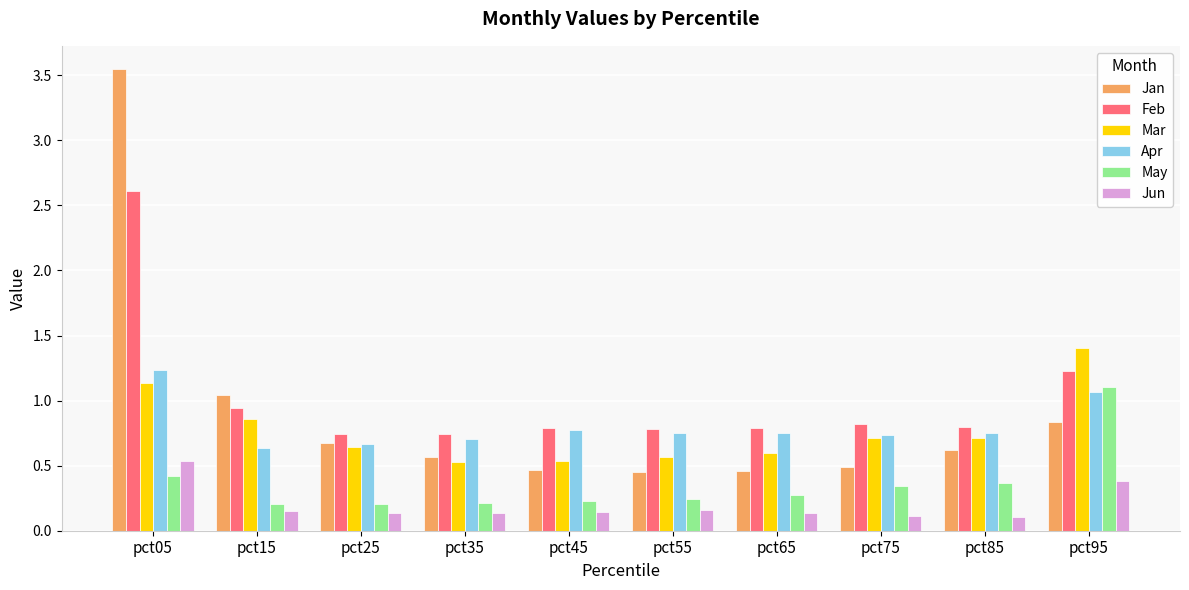

At how many categories does at least one series exceed 1?

3